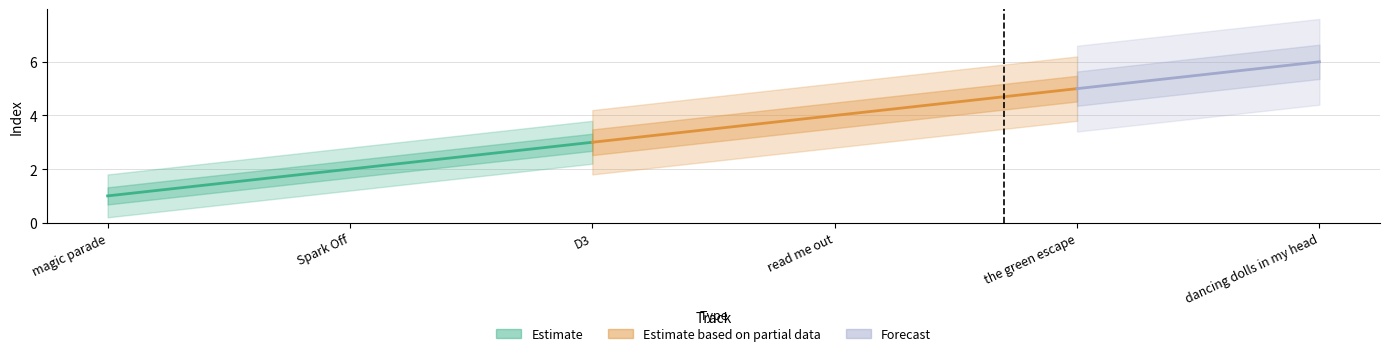

What is the label of the 6th point from the right?

magic parade